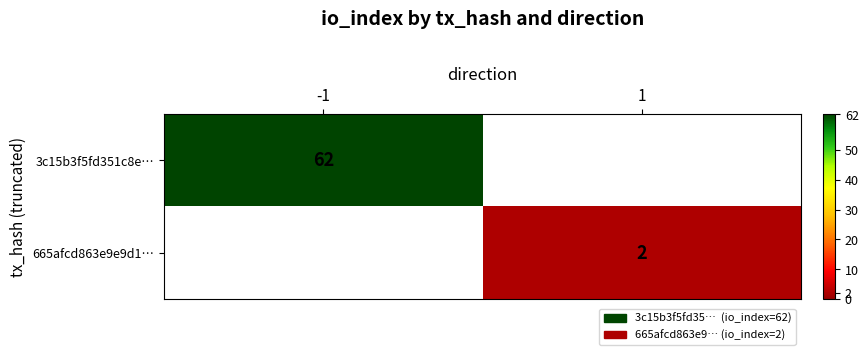

The value of 665afcd863e9e9d1… at 1 is 2. True or false?

True